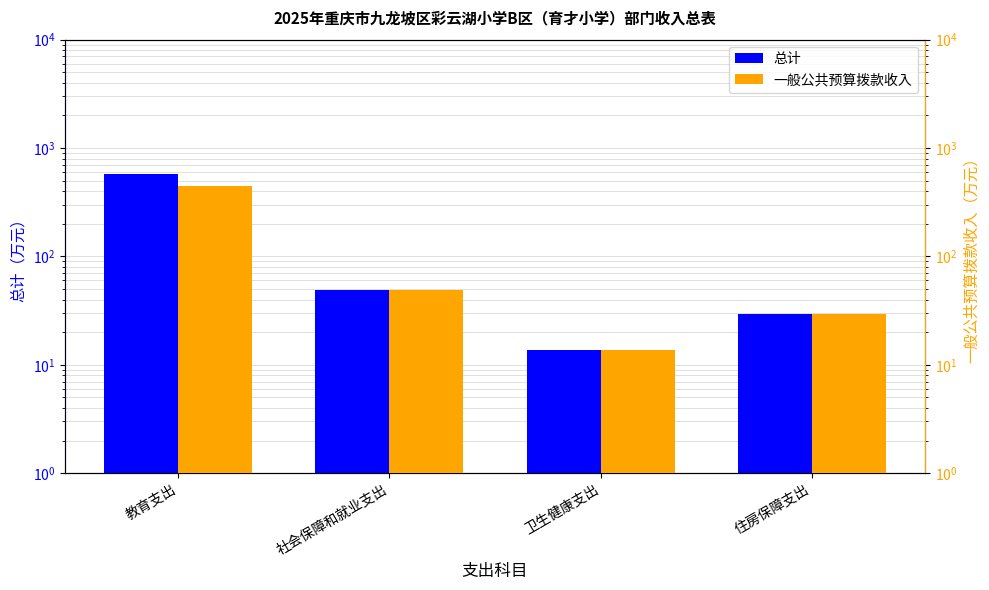

How many values in the 总计 series are below 49?

2